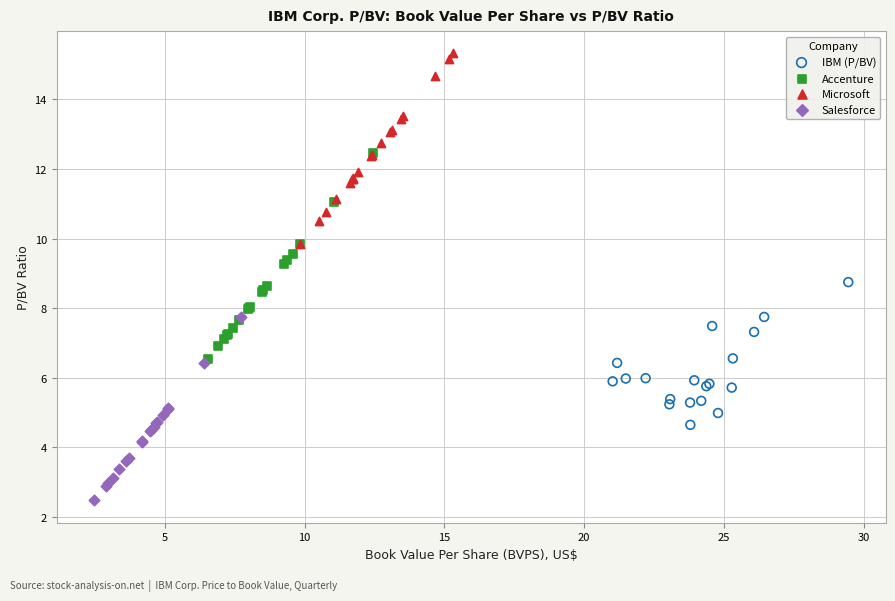

Which series contains the highest Y value?

Microsoft